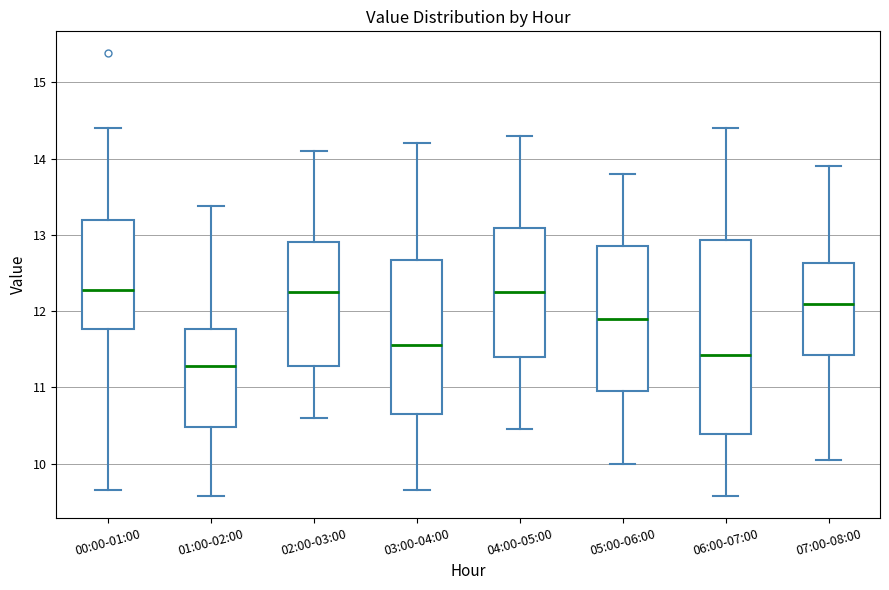

Where does the upper whisker of the box for 06:00-07:00 end on the y-axis? The values are not printed on the chart, so give them approximately, as read against the axis.

14.4